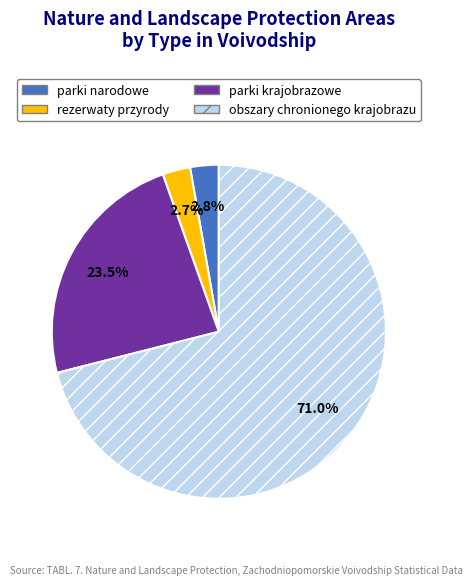

Combined, do parki narodowe and parki krajobrazowe account for over 50%?

No